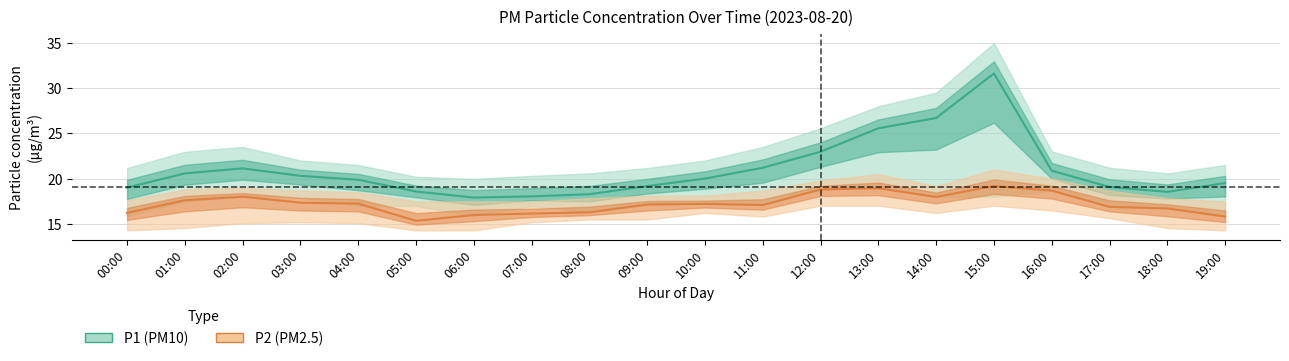

What is the difference between the highest and lowest values at 01:00?

3.0